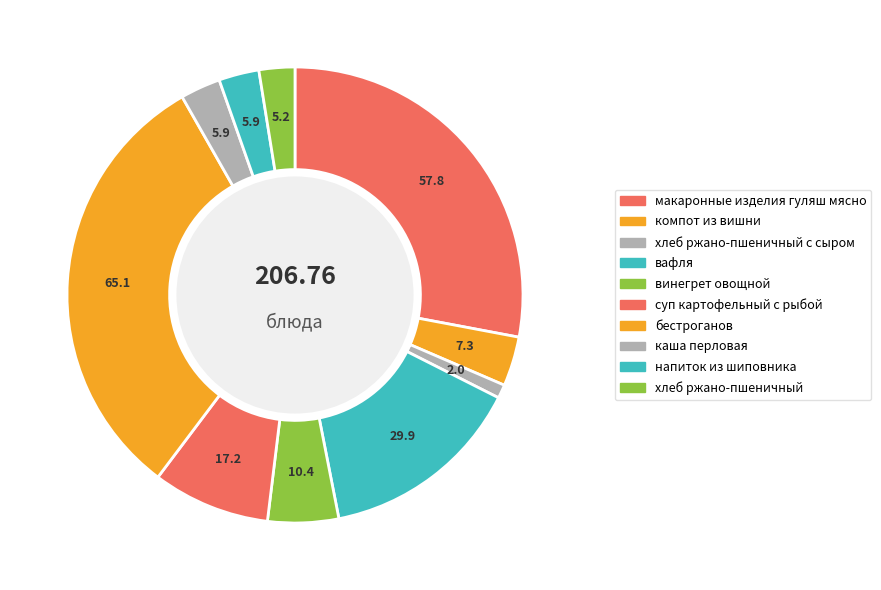

How many slices are in this pie chart?

10